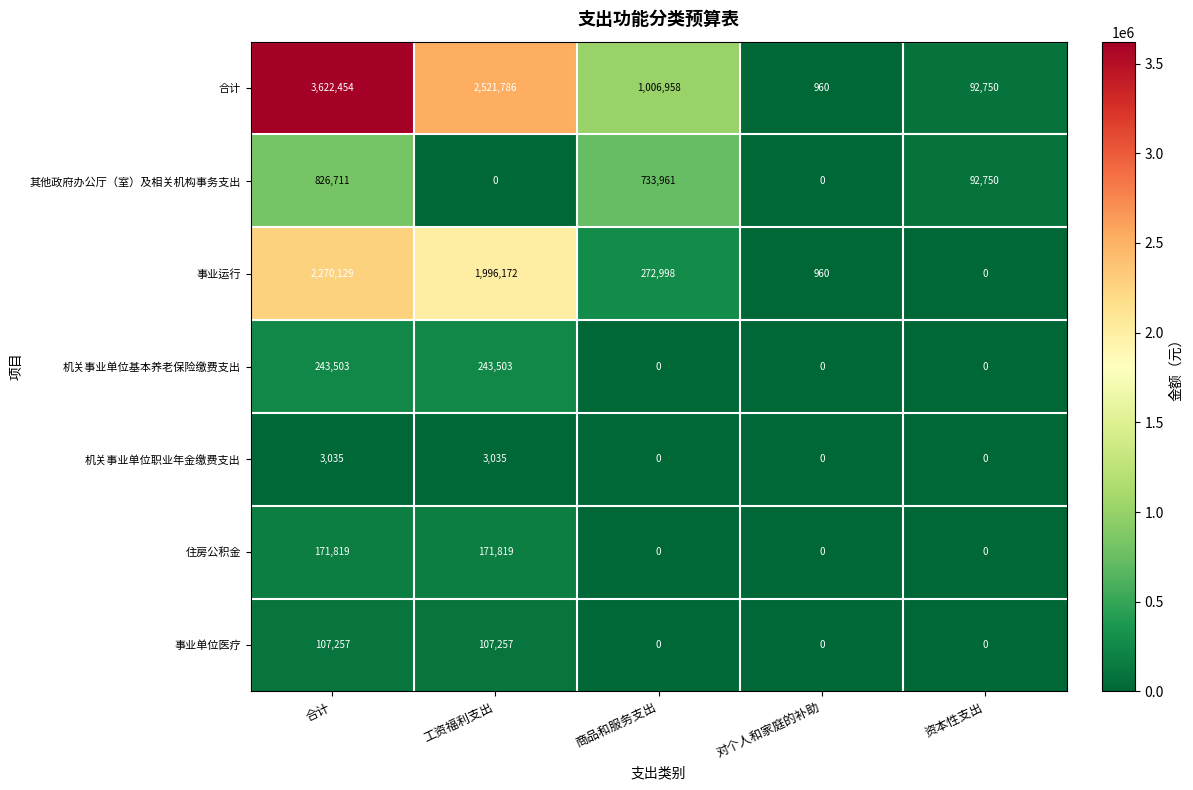

Rank the series at 工资福利支出 from lowest to highest value.

其他政府办公厅（室）及相关机构事务支出, 机关事业单位职业年金缴费支出, 事业单位医疗, 住房公积金, 机关事业单位基本养老保险缴费支出, 事业运行, 合计